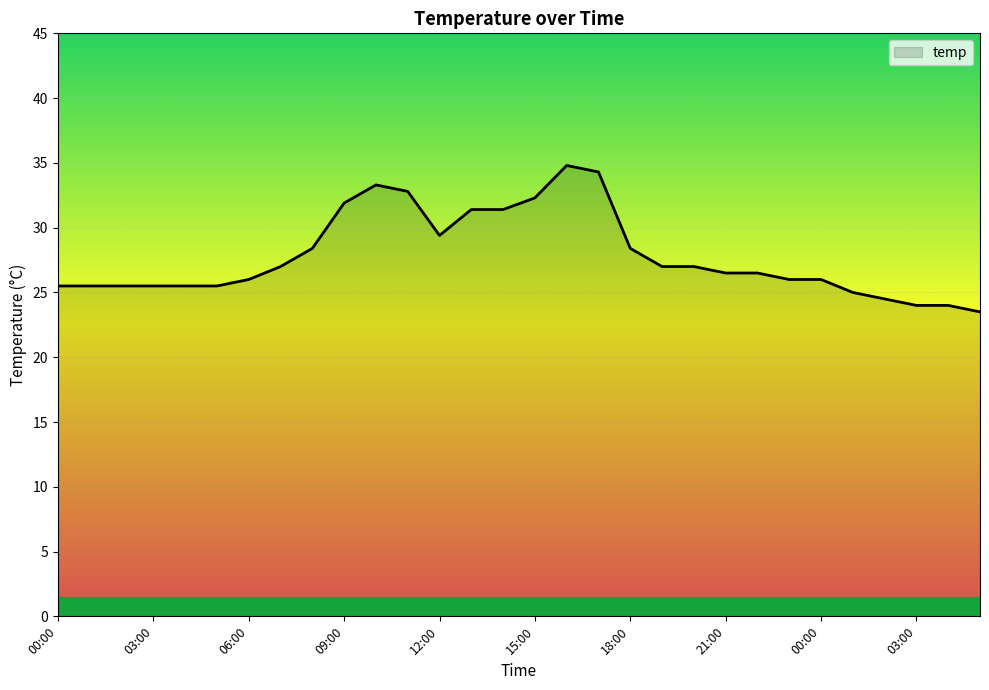

What is the difference between the maximum and minimum values?

11.3